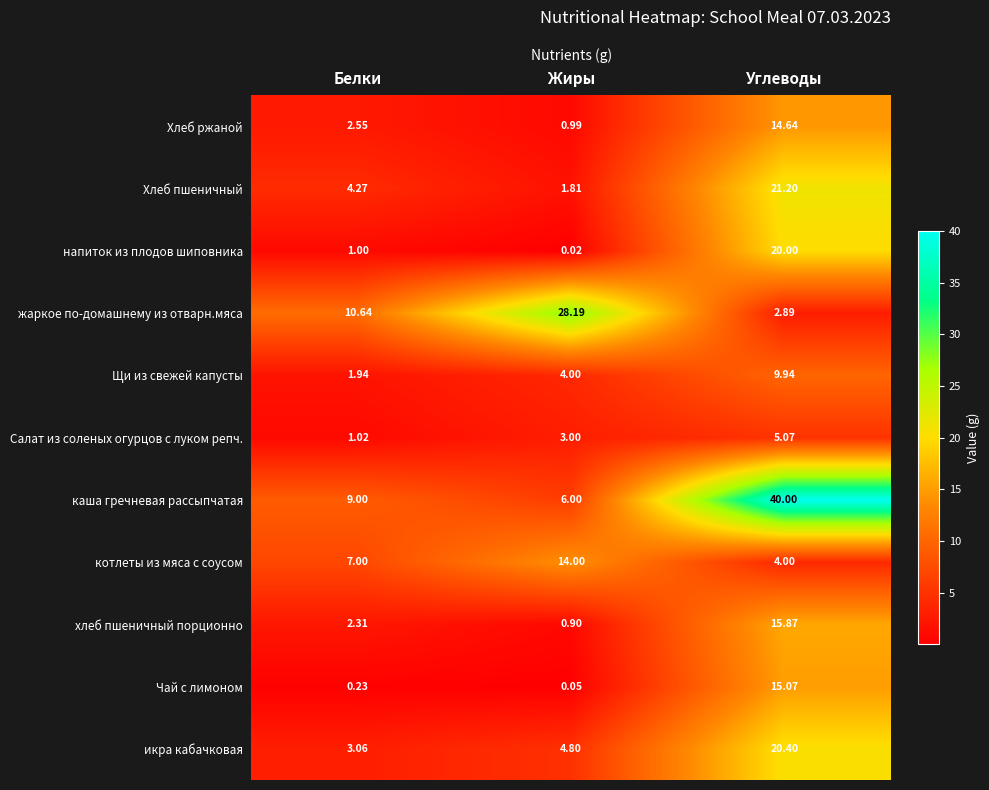

Rank the series by their maximum value, from lowest to highest.

Салат из соленых огурцов с луком репч., Щи из свежей капусты, котлеты из мяса с соусом, Хлеб ржаной, Чай с лимоном, хлеб пшеничный порционно, напиток из плодов шиповника, икра кабачковая, Хлеб пшеничный, жаркое по-домашнему из отварн.мяса, каша гречневая рассыпчатая